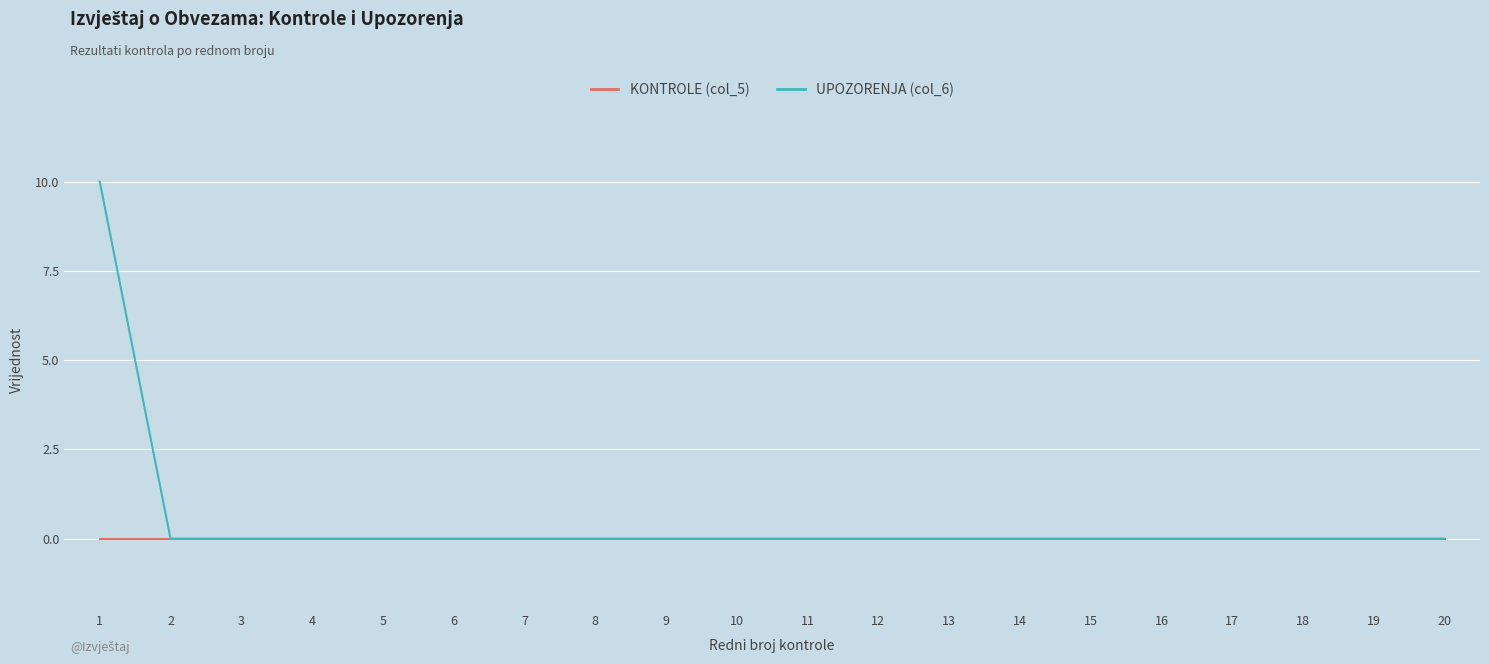

Which series changed the most between 1 and 16?

UPOZORENJA (col_6)